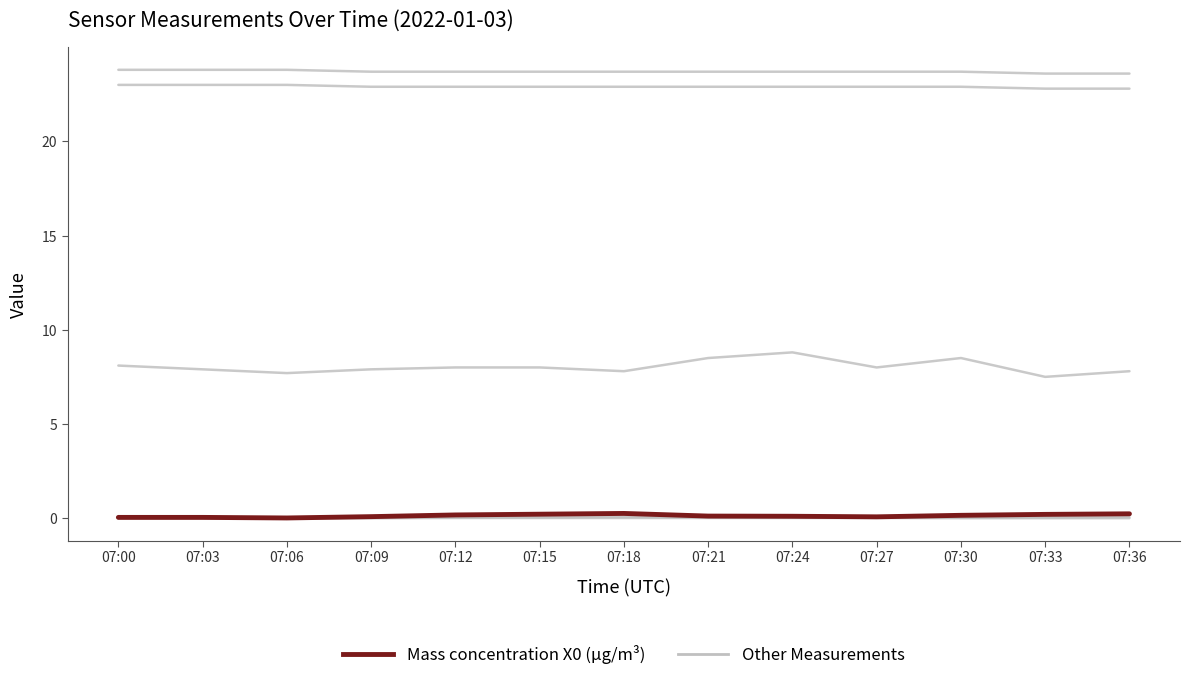

Is this an area chart (filled region under the line)?

No